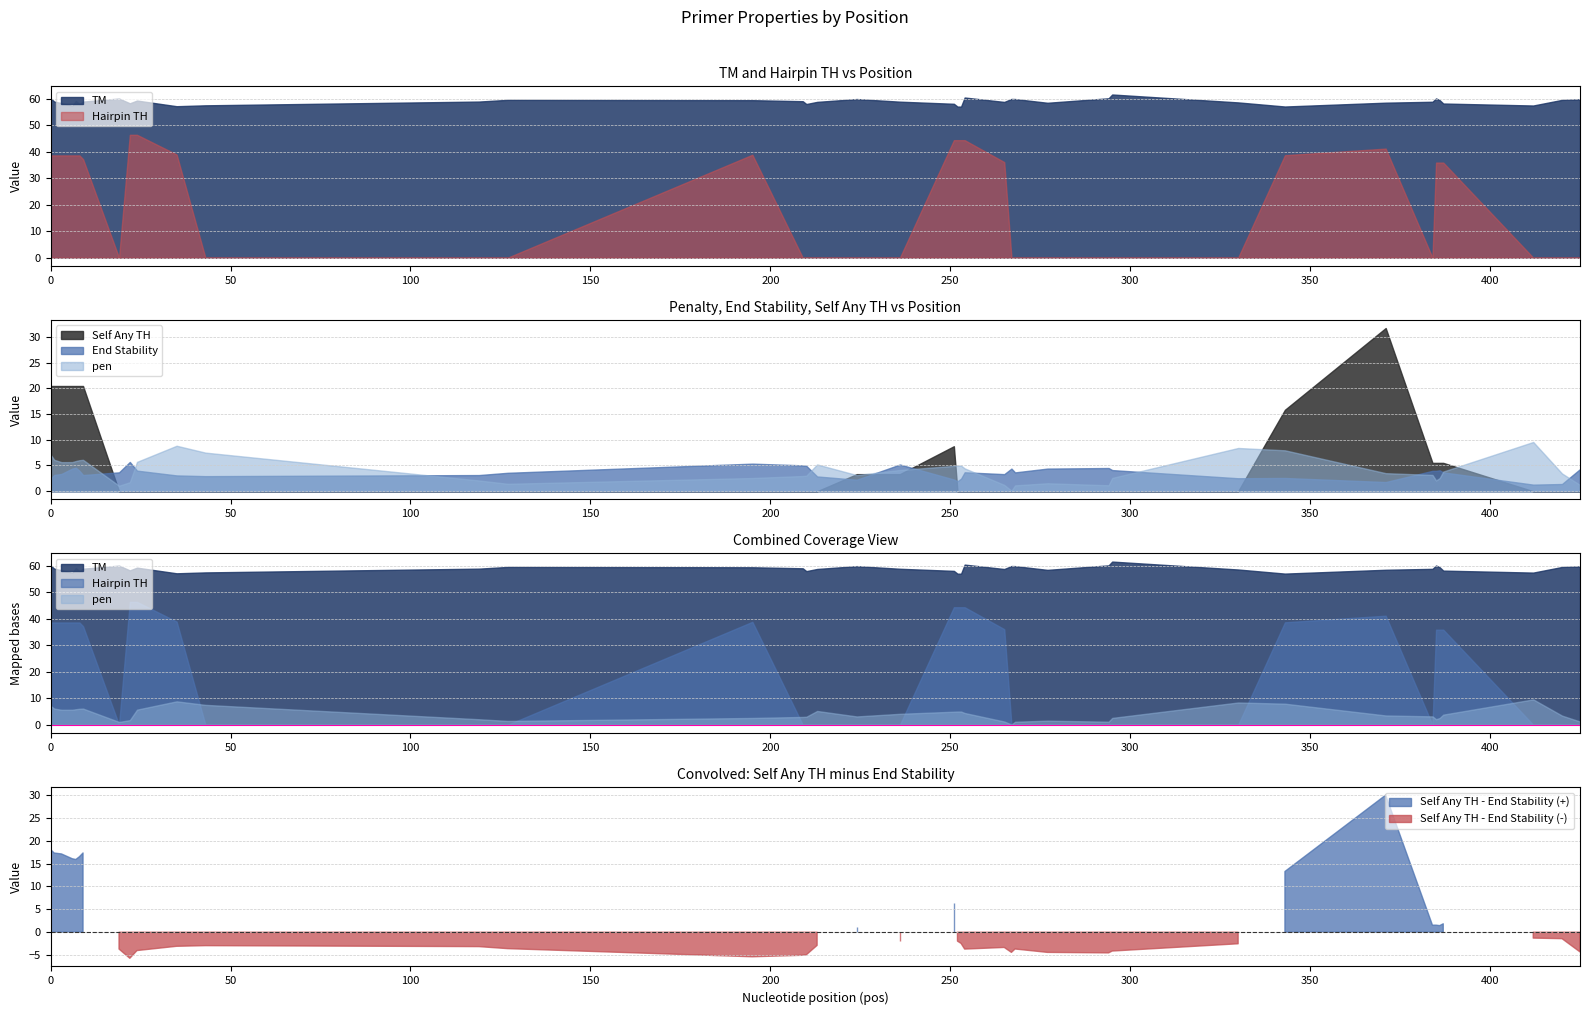

Reading left to right, transcribe all the data shown in this chart.

pen: 7.1	6.1	5.7	5.7	5.9	6.0	6.1	1.1	1.7	5.7	8.8	7.5	2.1	1.4	2.6	3.0	3.0	5.2	3.1	4.1	4.9	5.0	5.0	4.4	1.2	0.1	1.1	1.5	1.2	2.6	8.4	8.0	3.5	3.2	2.1	2.6	3.8	9.6	3.5	1.2
PRIMER_RIGHT_0_TM: 60.1	58.9	58.3	57.3	59.1	58.0	58.9	60.1	58.3	59.3	57.2	57.5	58.9	59.6	59.4	59.0	58.0	58.8	59.9	58.9	58.1	57.0	57.0	60.4	58.8	59.9	59.9	58.5	60.2	61.6	58.6	57.0	58.5	58.8	60.1	59.4	58.2	57.4	59.5	59.8
PRIMER_RIGHT_0_END_STABILITY: 2.4	3.2	3.4	4.4	4.6	4.0	3.1	3.7	5.7	4.0	3.1	2.9	3.1	3.6	5.4	5.0	4.9	2.9	2.2	5.2	2.3	1.9	2.4	3.7	3.3	4.4	3.7	4.4	4.5	4.1	2.5	2.6	1.8	4.0	4.0	4.1	3.7	1.3	1.4	4.3
PRIMER_RIGHT_0_HAIRPIN_TH: 38.6	38.6	38.6	38.6	38.6	38.6	37.2	0.0	46.4	46.4	38.9	0.0	0.0	0.0	38.9	0.0	0.0	0.0	0.0	0.0	44.4	44.4	44.4	44.4	36.1	0.0	0.0	0.0	0.0	0.0	0.0	38.7	41.2	0.0	35.9	35.9	35.9	0.0	0.0	0.0
PRIMER_RIGHT_0_SELF_ANY_TH: 20.5	20.5	20.5	20.5	20.5	20.5	20.5	0.0	0.0	0.0	0.0	0.0	0.0	0.0	0.0	0.0	0.0	0.0	3.3	3.3	8.8	0.0	0.0	0.0	0.0	0.0	0.0	0.0	0.0	0.0	0.0	15.8	31.7	5.5	5.5	5.5	5.5	0.0	0.0	0.0